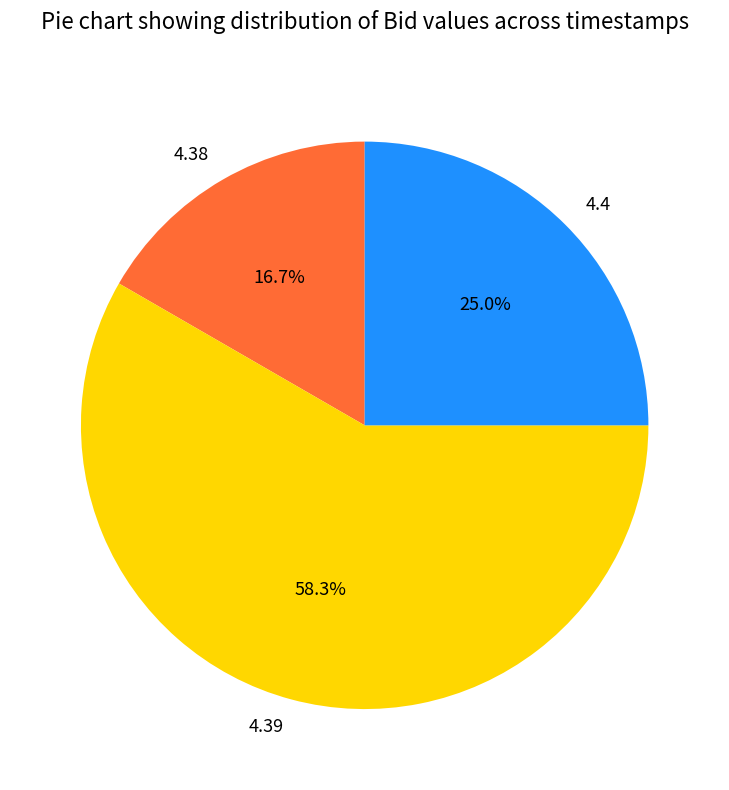

Between 4.4 and 4.39, which is larger?

4.39